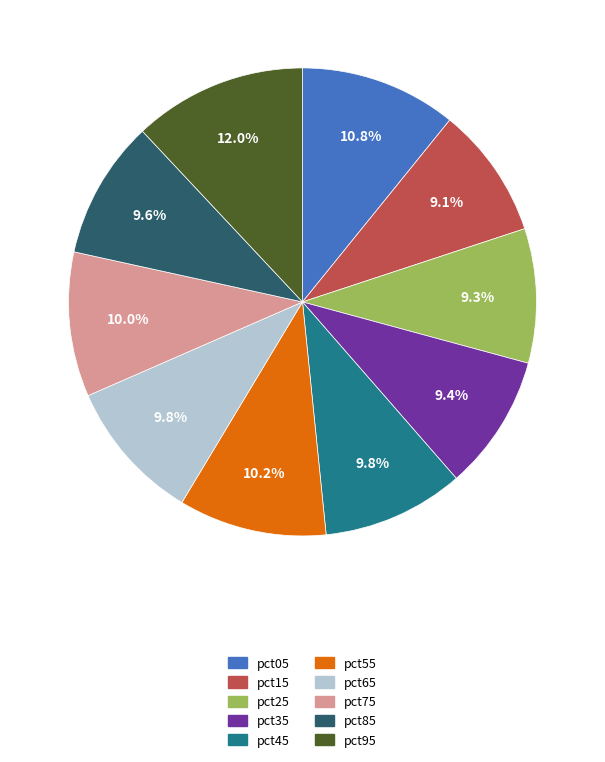

How many slices are in this pie chart?

10